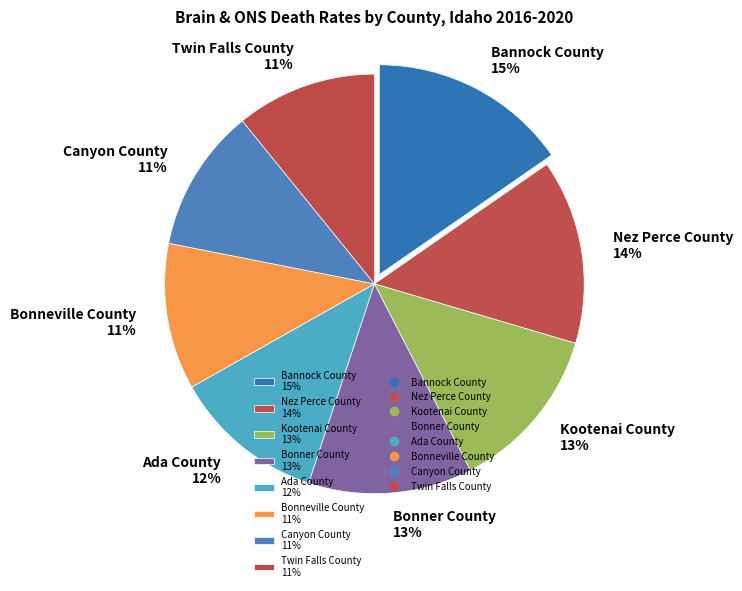

How many slices are in this pie chart?

8